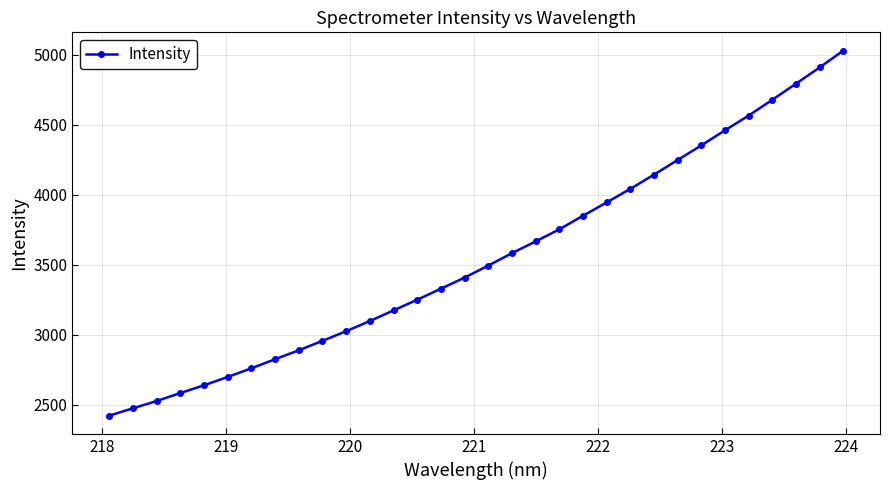

How many lines are shown in the chart?

1